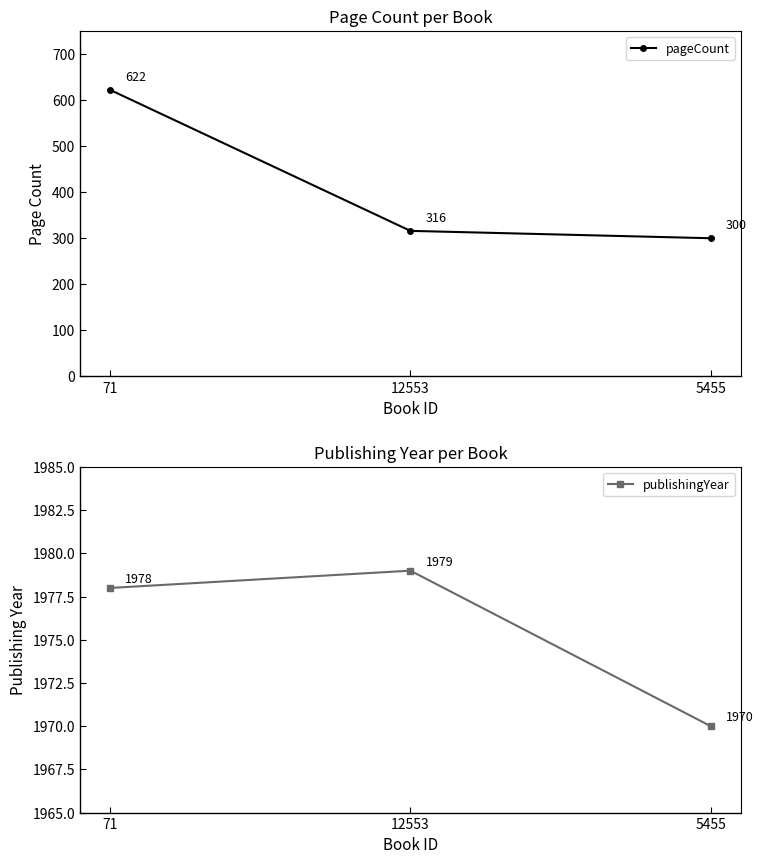

Reading right to left, extract all data points from this chart.

pageCount: 5455=300	12553=316	71=622
publishingYear: 5455=1970	12553=1979	71=1978